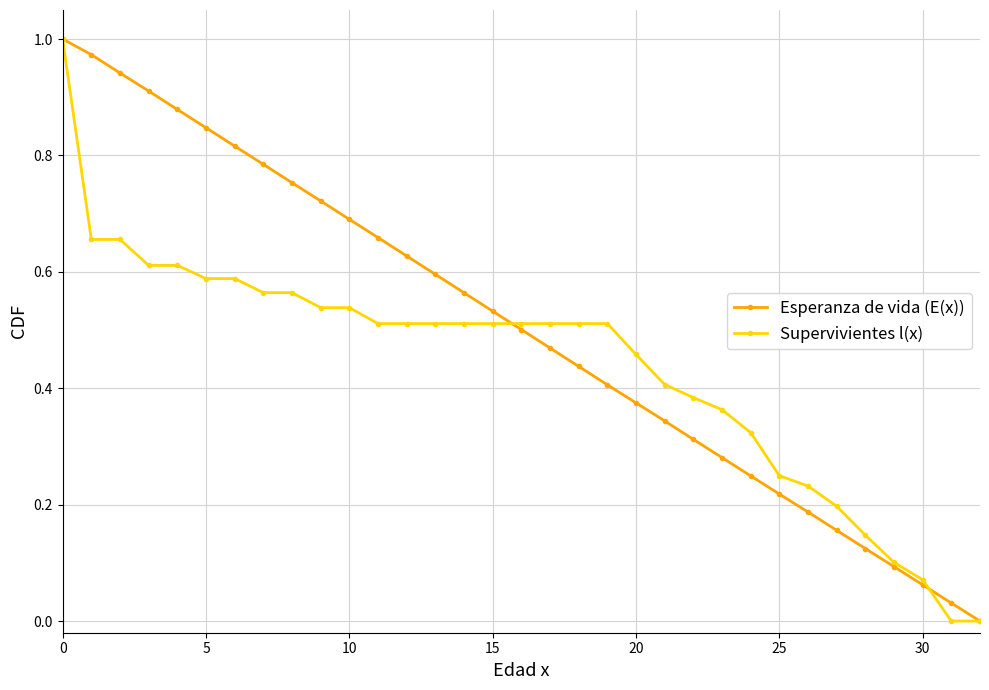

Which series has the largest total across all categories?

Esperanza de vida (E(x))